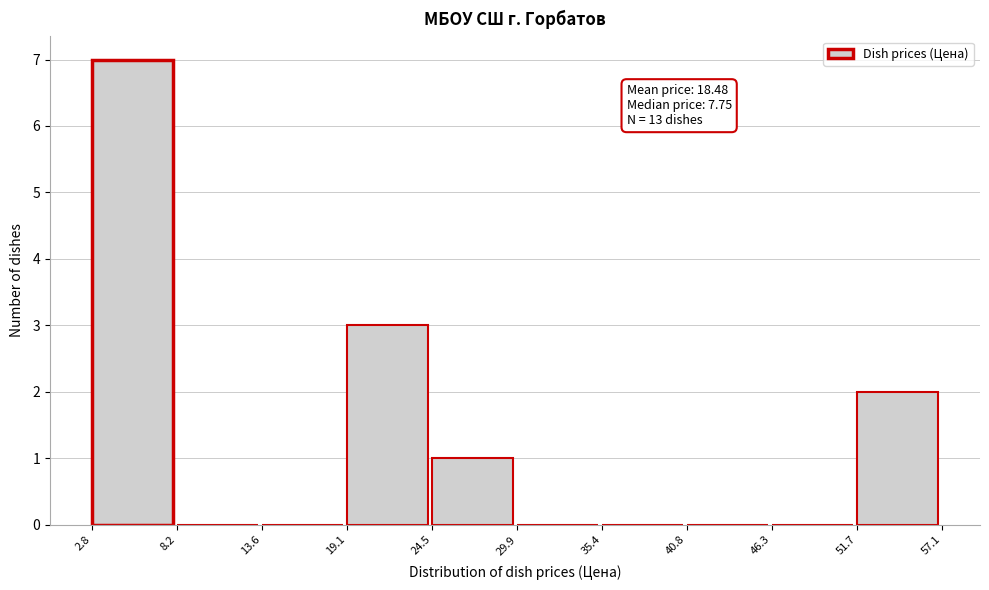

Which range on the x-axis has the tallest bar?

2.8 to 8.2